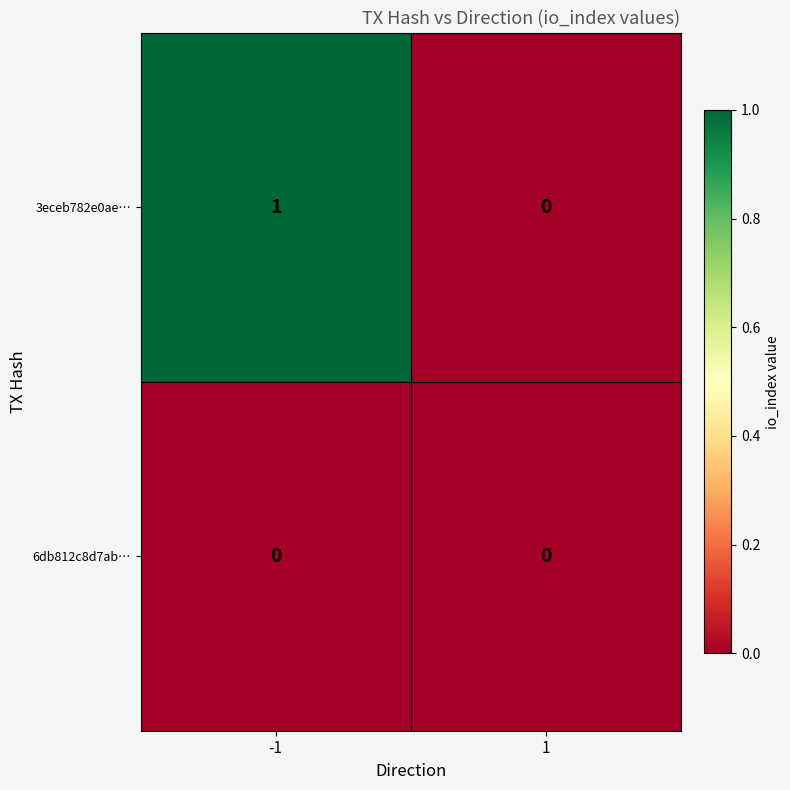

Which series changed the most between -1 and 1?

3eceb782e0ae…